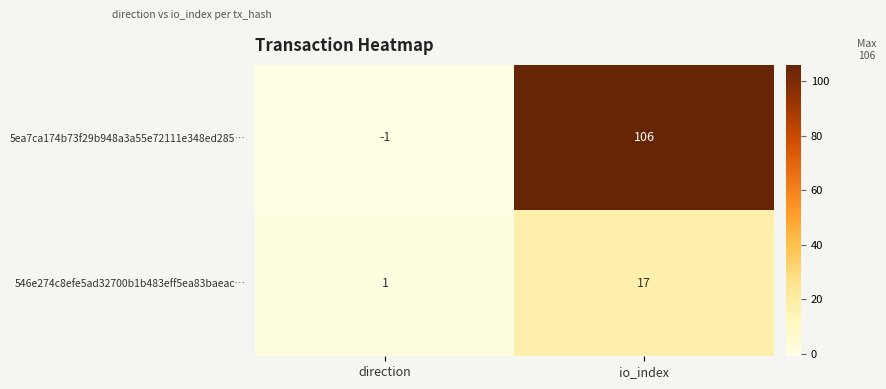

Is it true that 5ea7ca174b73f29b948a3a55e72111e348ed285… equals 152 at io_index?

False